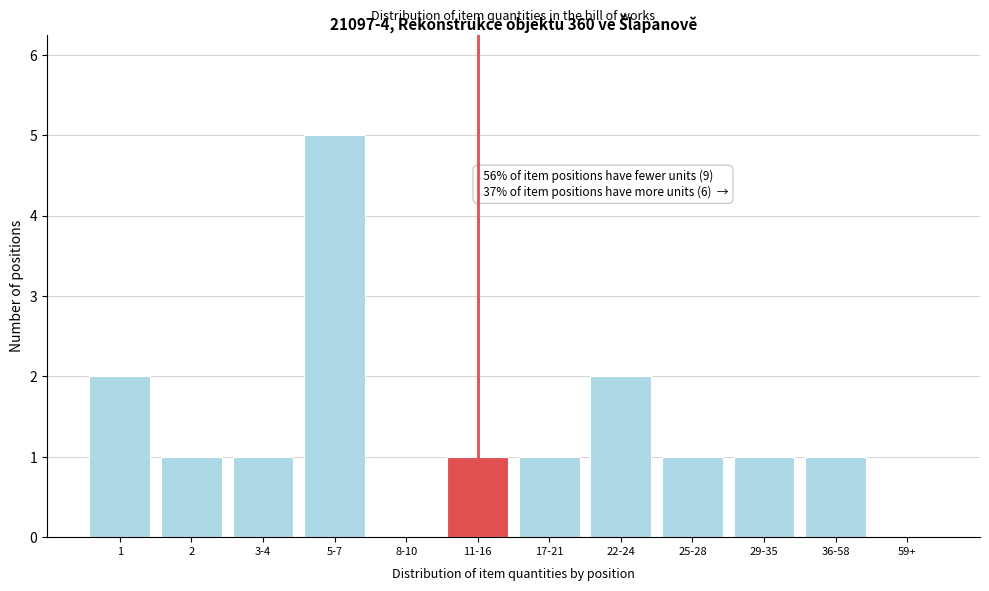

Reading left to right, transcribe all the data shown in this chart.

1=2	2=1	3-4=1	5-7=5	8-10=0	11-16=1	17-21=1	22-24=2	25-28=1	29-35=1	36-58=1	59+=0